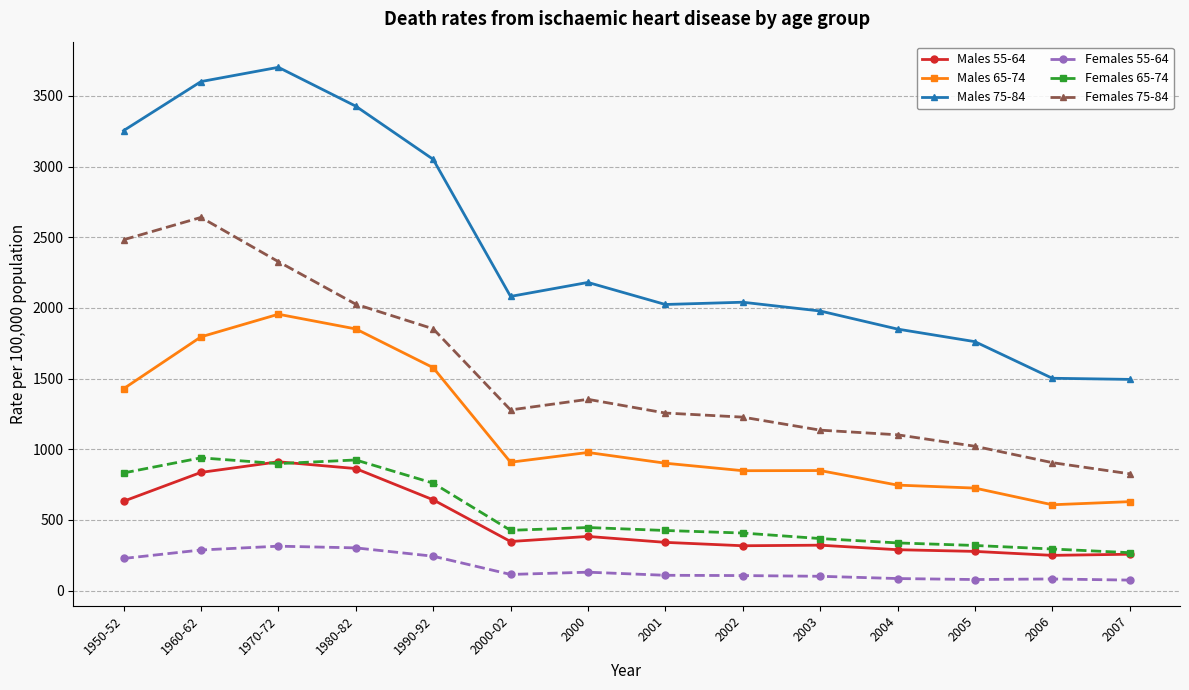

Which series has the largest range (max minus min)?

Males 75-84